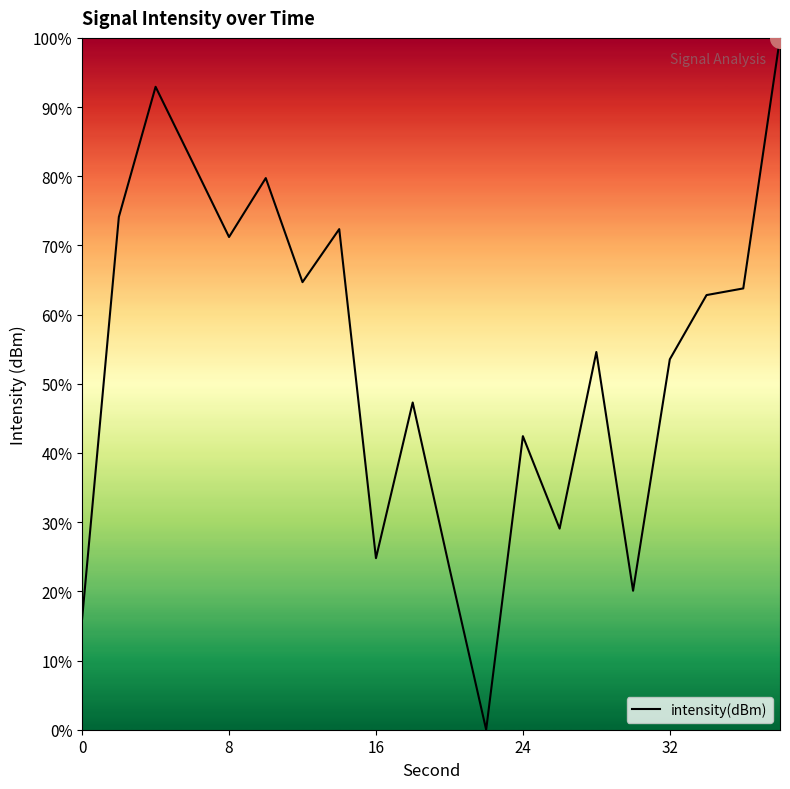

What is the maximum value shown in the chart?

100.0